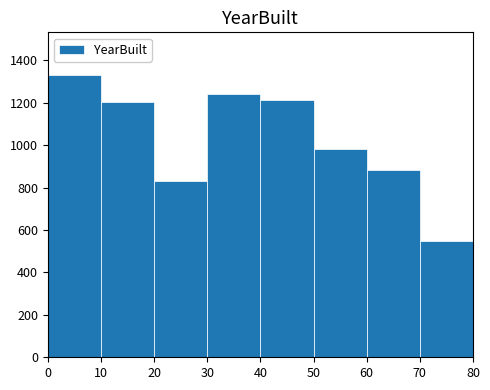

Over which range of the x-axis is the bar tallest?

0 to 10